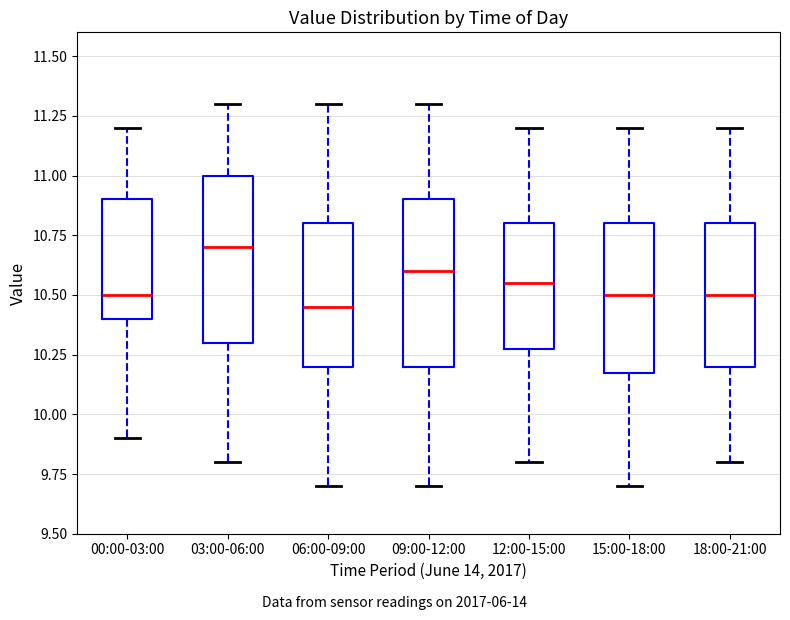

Which box's median line is the lowest?

06:00-09:00